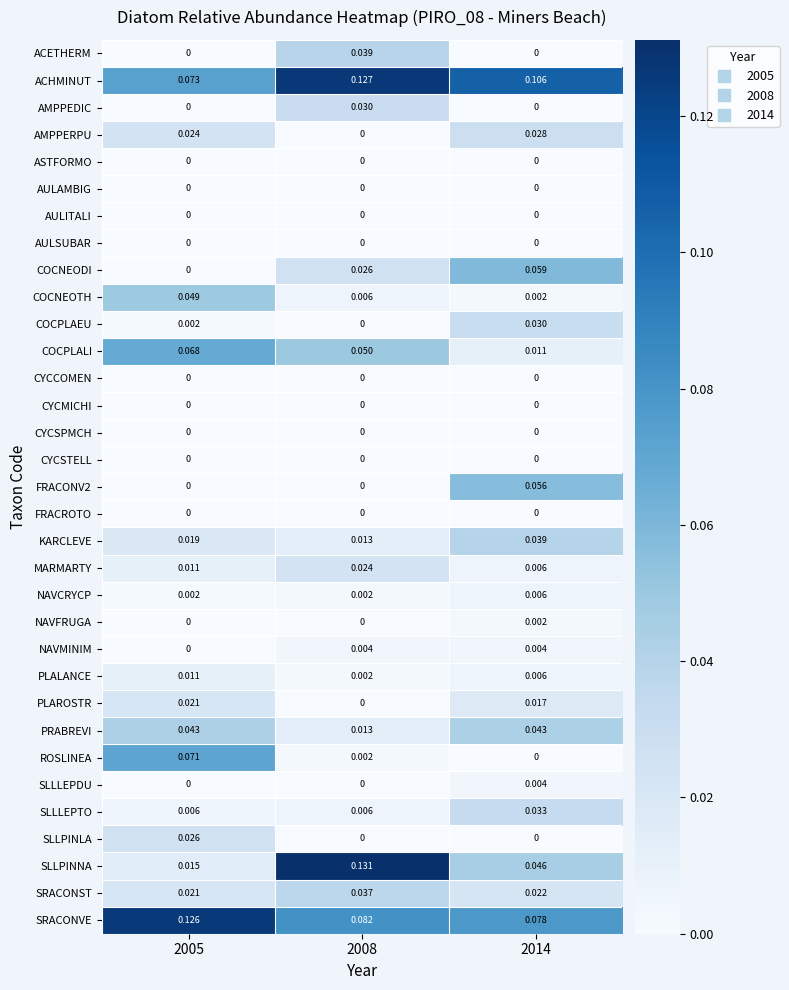

Which series has the largest range (max minus min)?

SLLPINNA